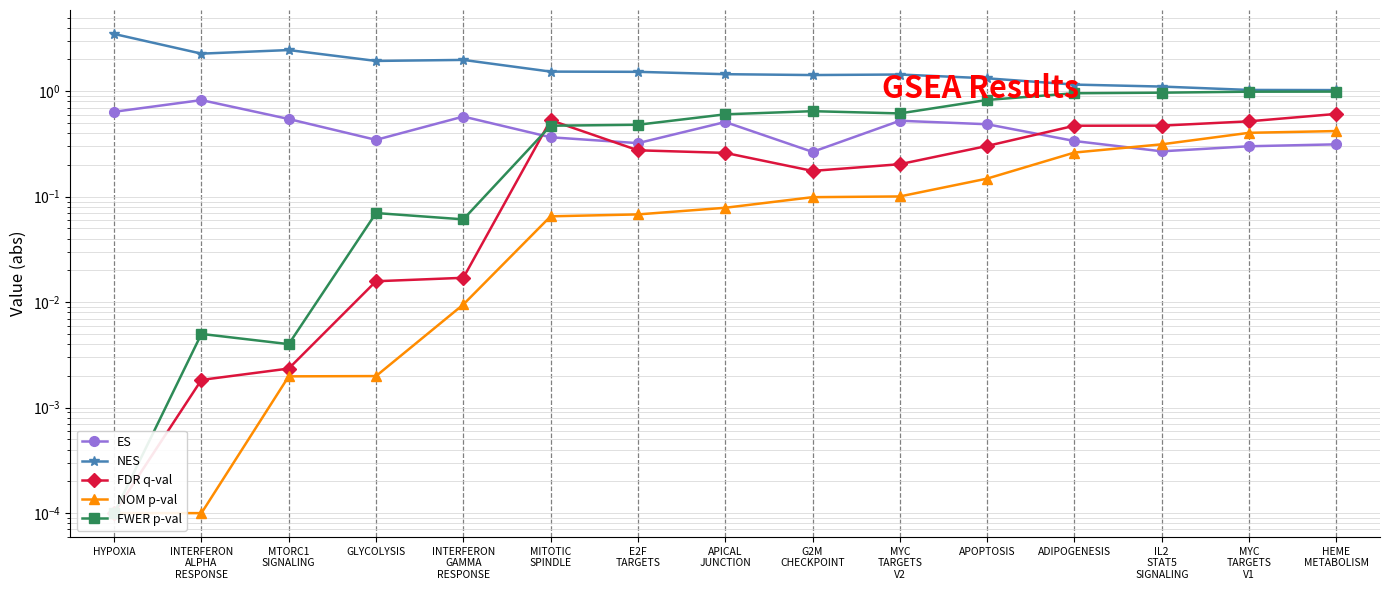

How many lines are shown in the chart?

5